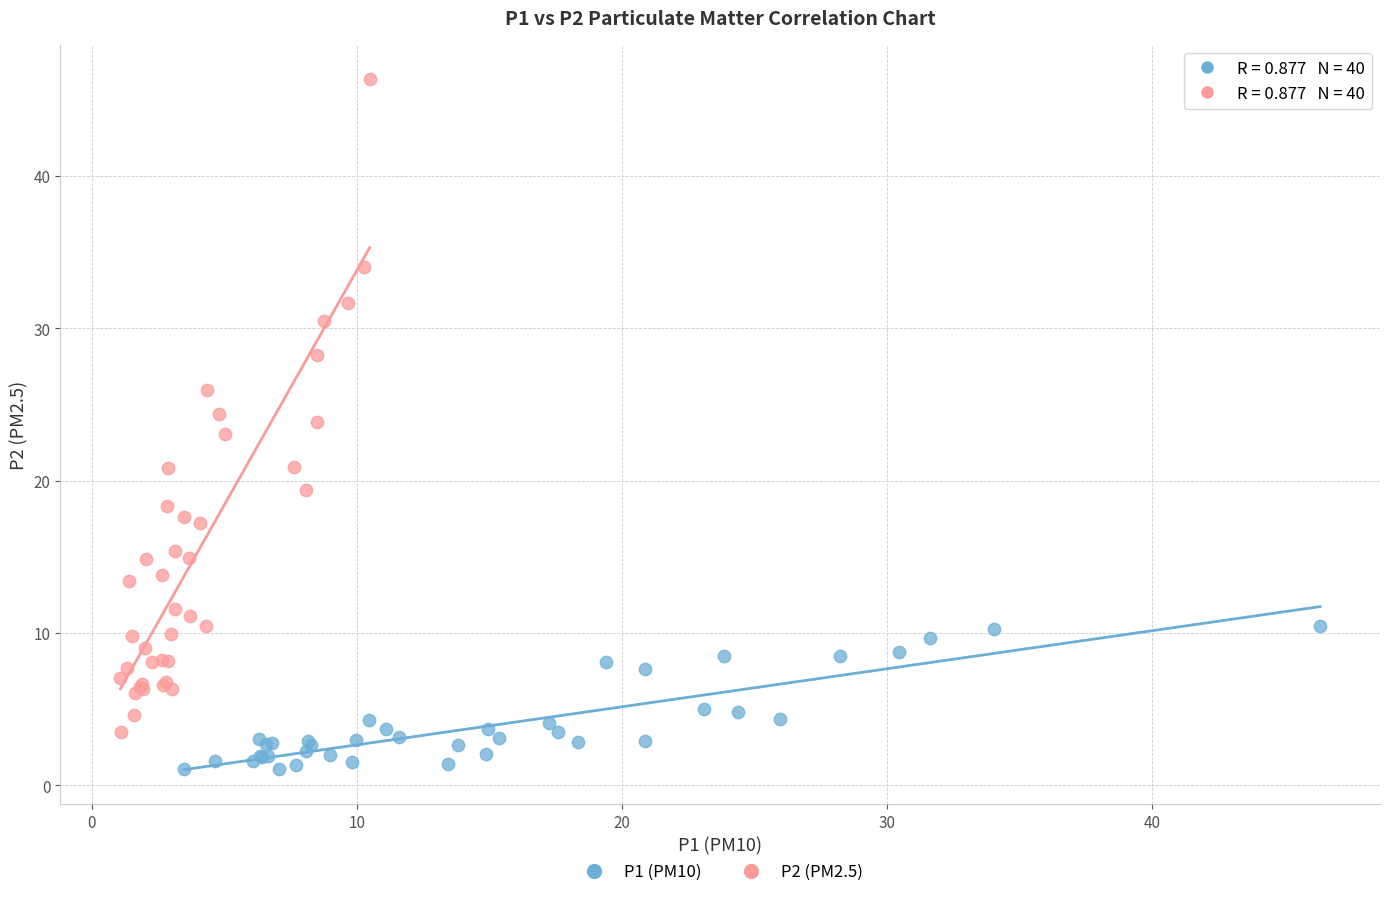

Which series reaches the minimum Y coordinate?

P1 (PM10)